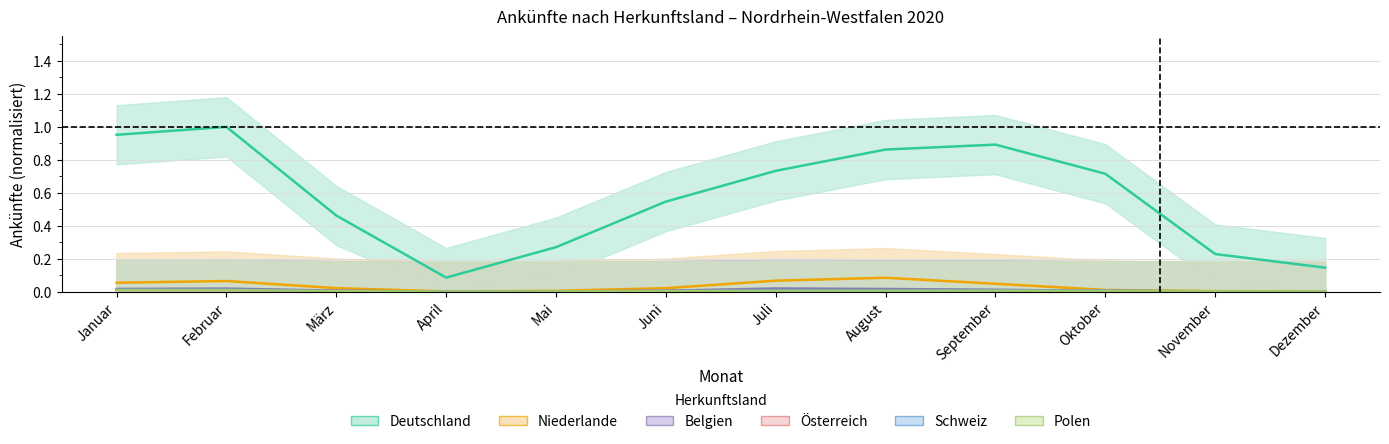

Which series has the widest spread of values?

Deutschland